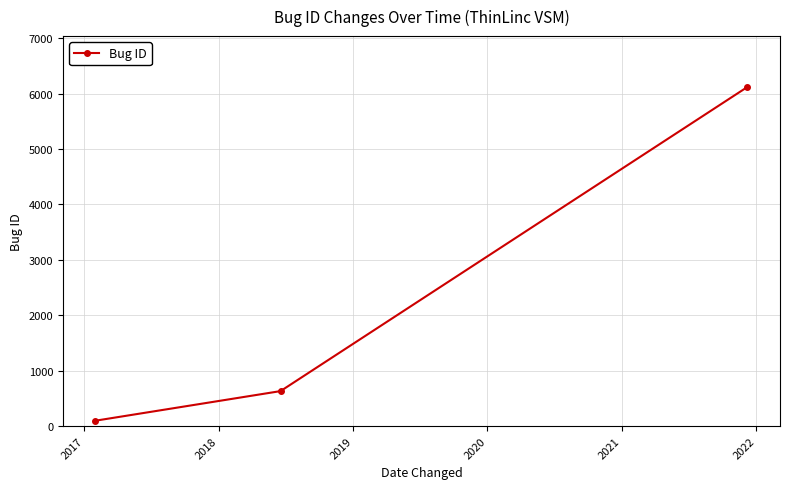

Reading left to right, what are all the values shown in this chart?

97	631	6120